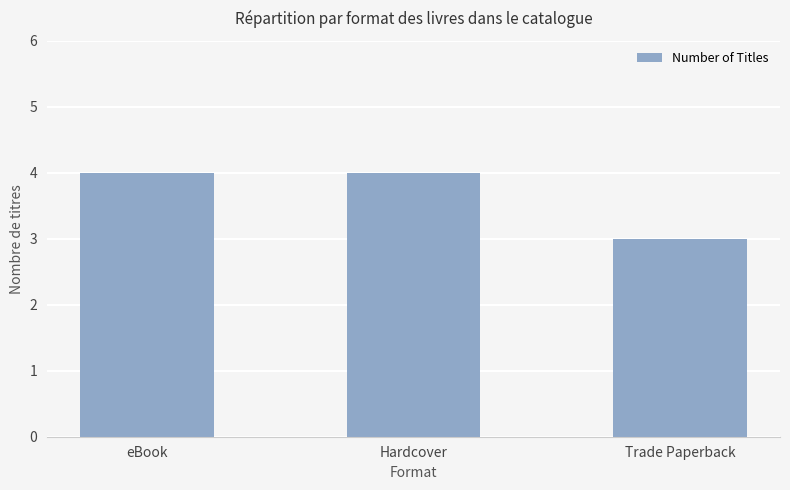

Between Hardcover and Trade Paperback, which is larger?

Hardcover